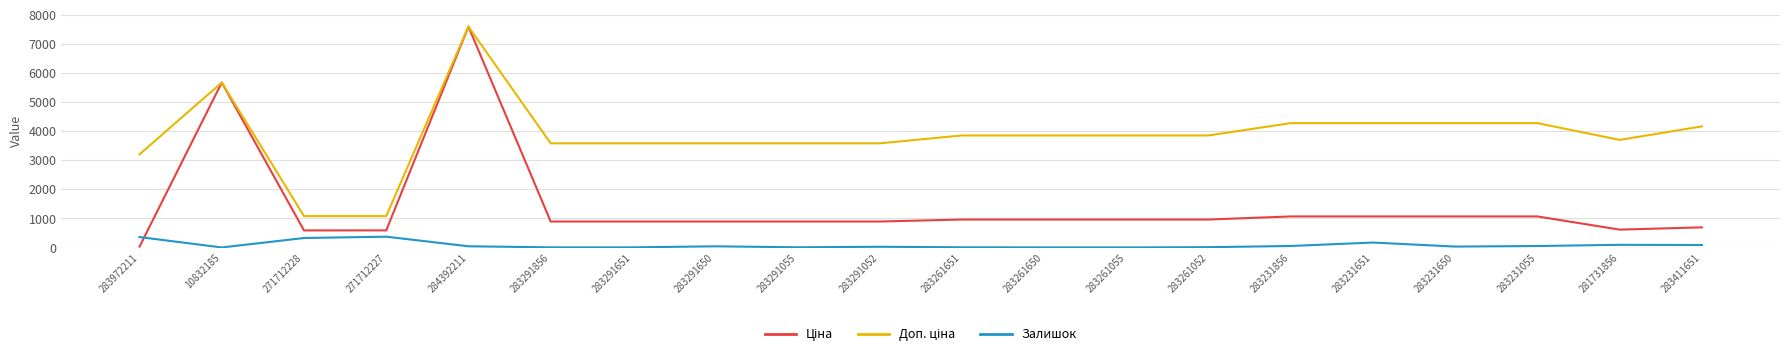

Is it true that Залишок equals 133.0 at 271712227?

False